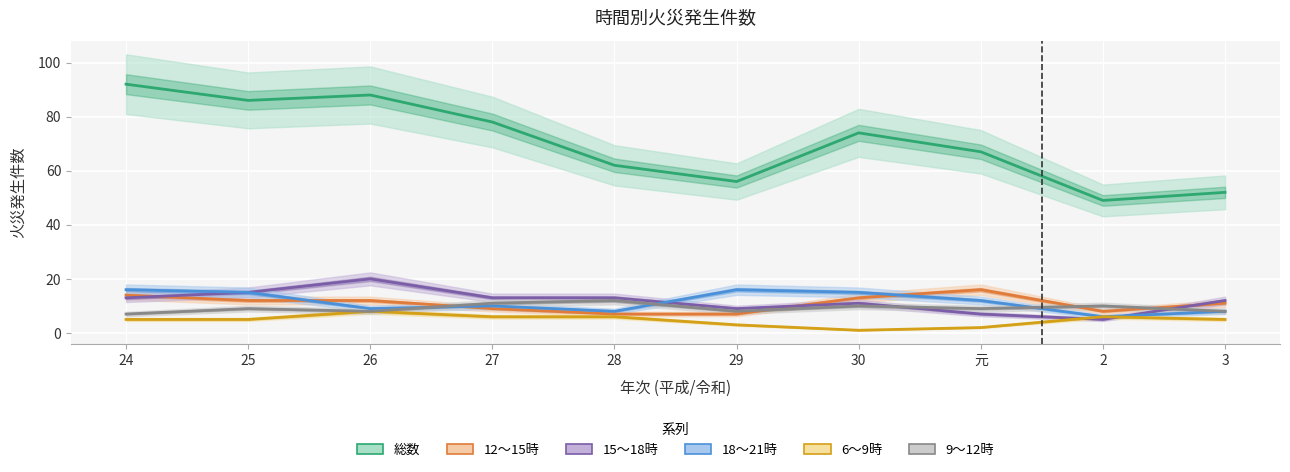

What are all the series names shown in the legend?

総数, 12～15時, 15～18時, 18～21時, 6～9時, 9～12時